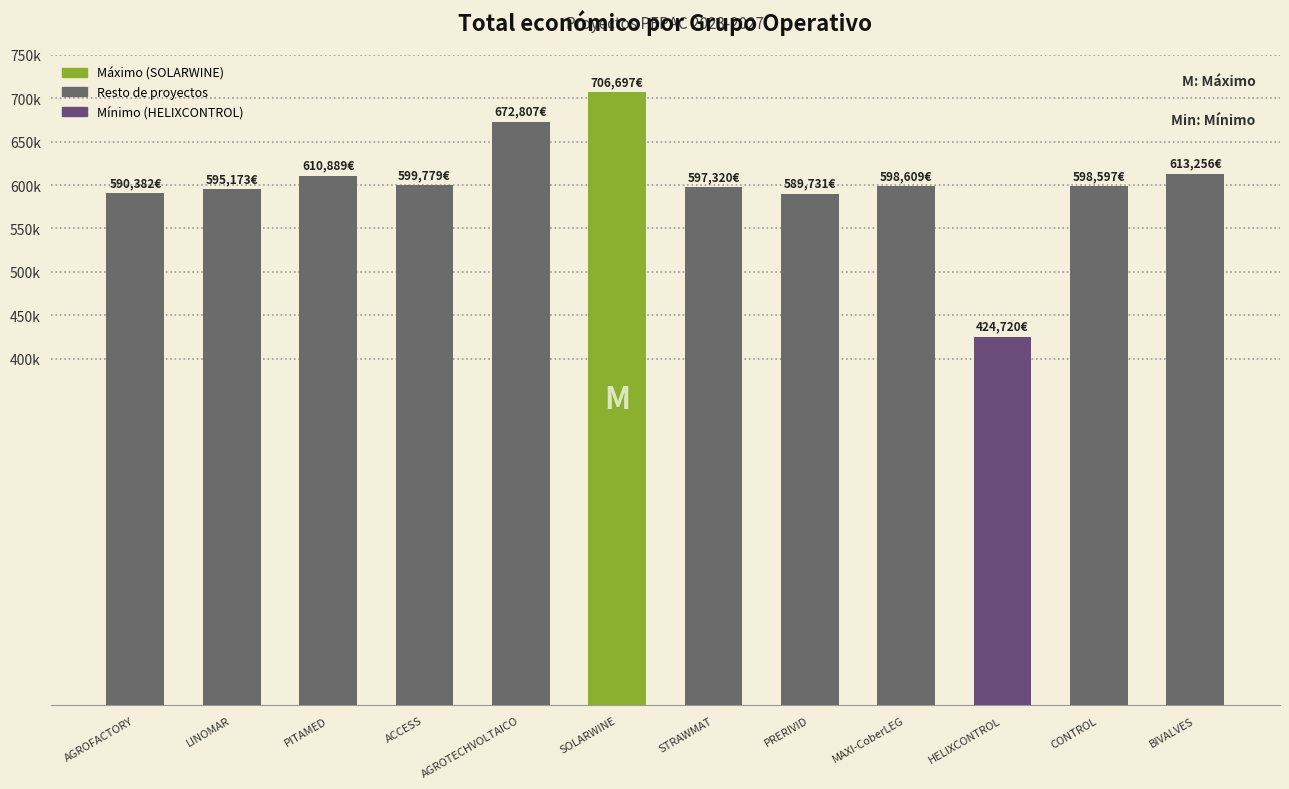

The value at HELIXCONTROL is 424720. True or false?

True